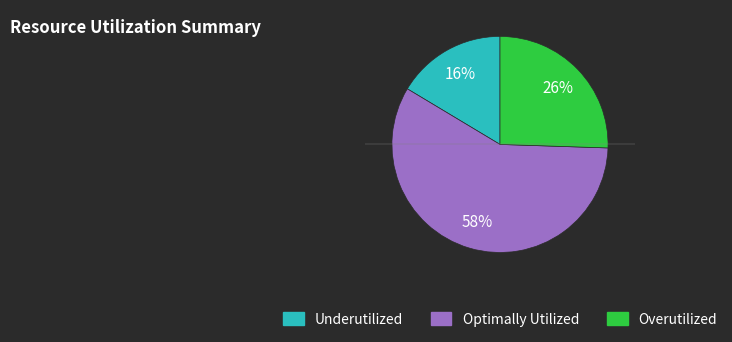

To the nearest percent, what is the average slice percentage?

33%